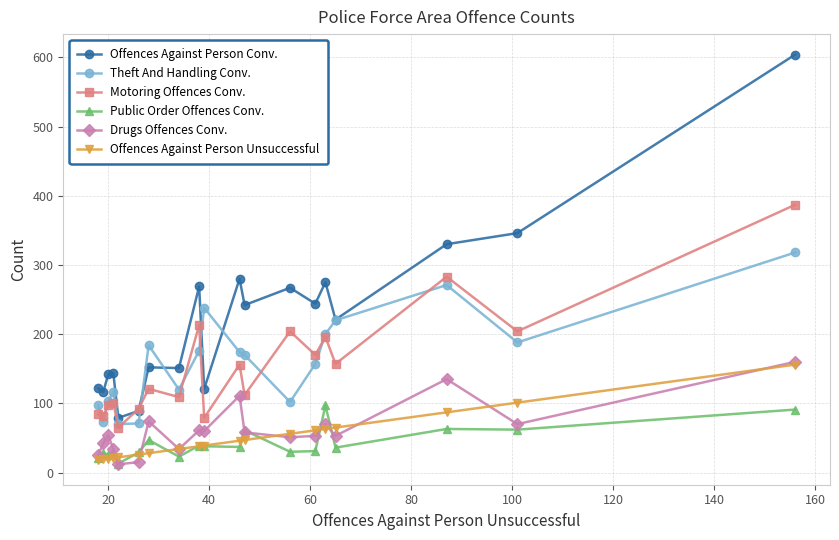

Which series has the largest total across all categories?

Offences Against Person Conv.